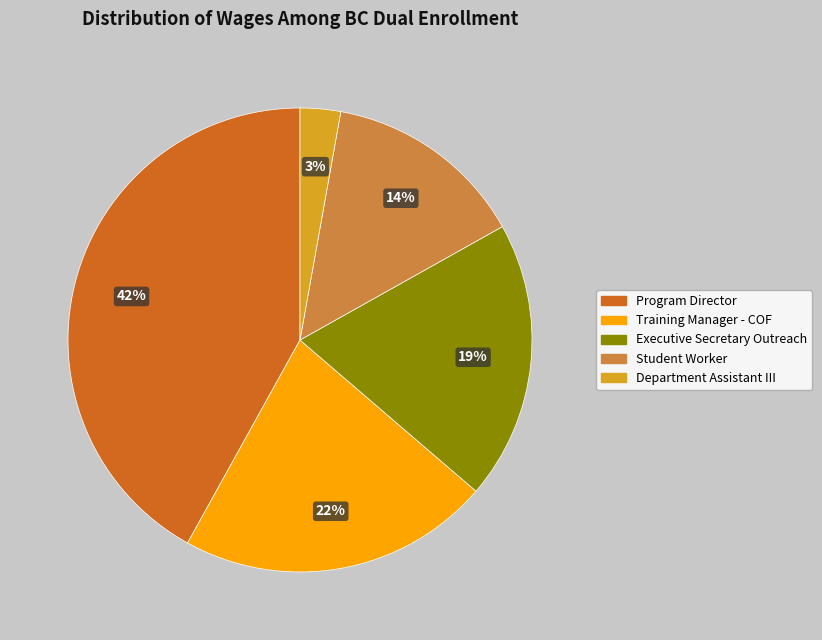

Does any single category account for the majority?

No